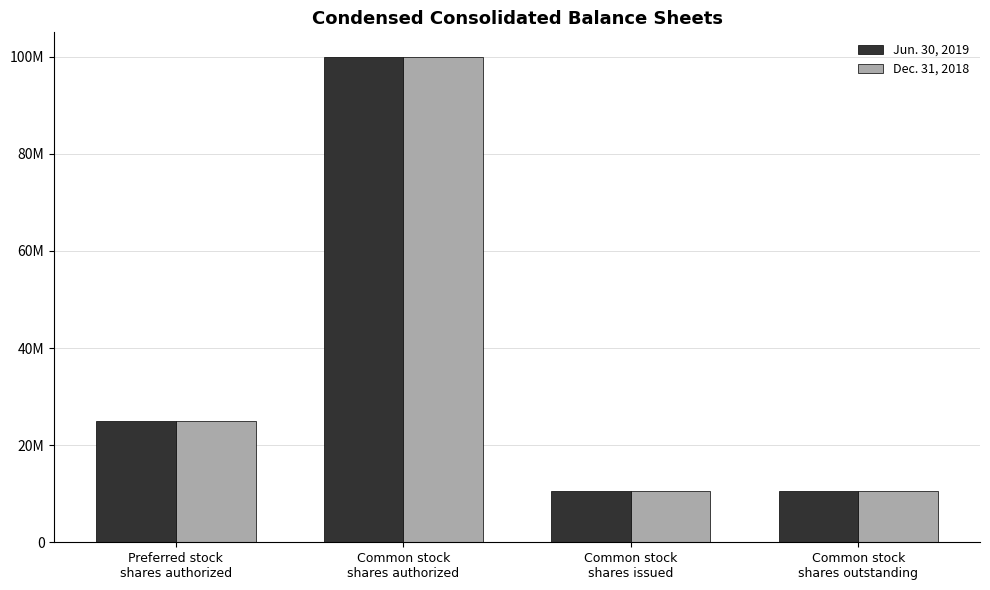

Read the Dec. 31, 2018 value at Common stock
shares authorized.

100000000